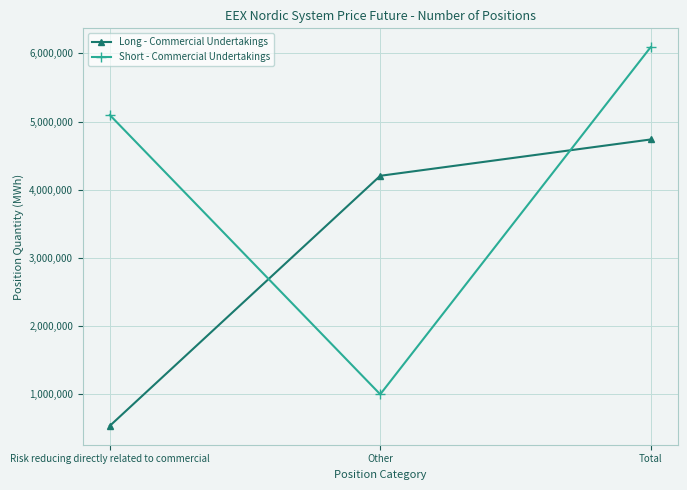

What position from the left is Risk reducing directly related to commercial?

1